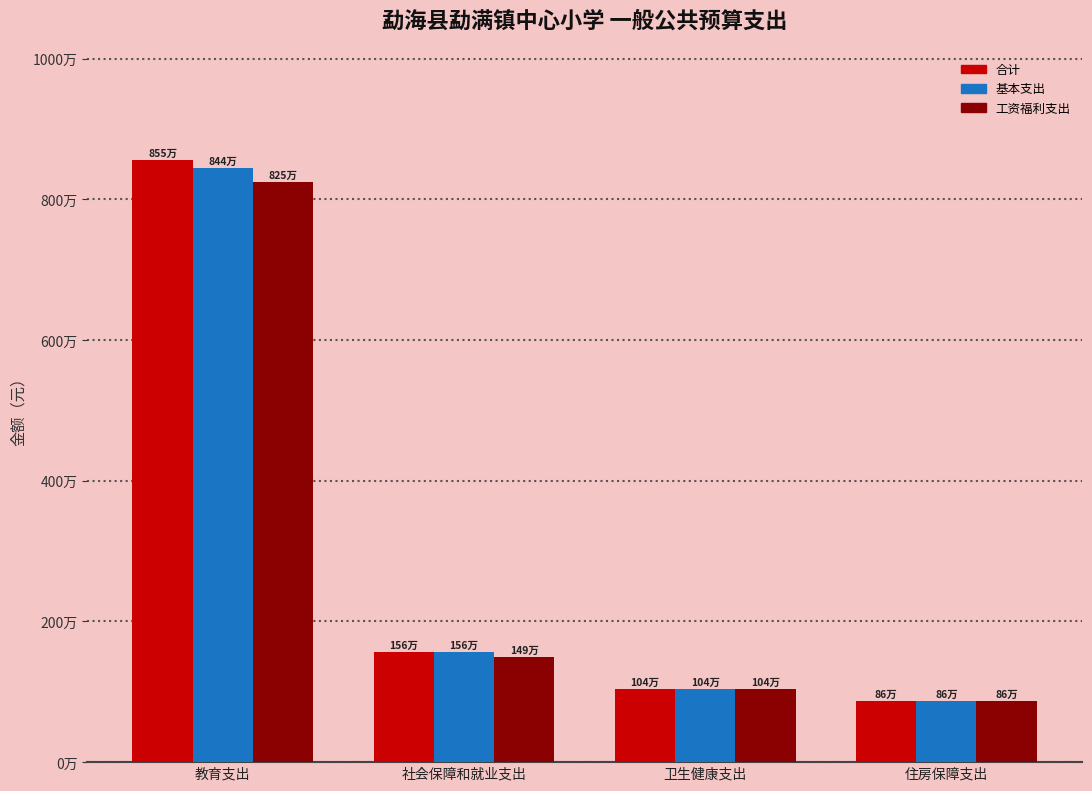

At which label does 基本支出 first exceed 1561835?

教育支出